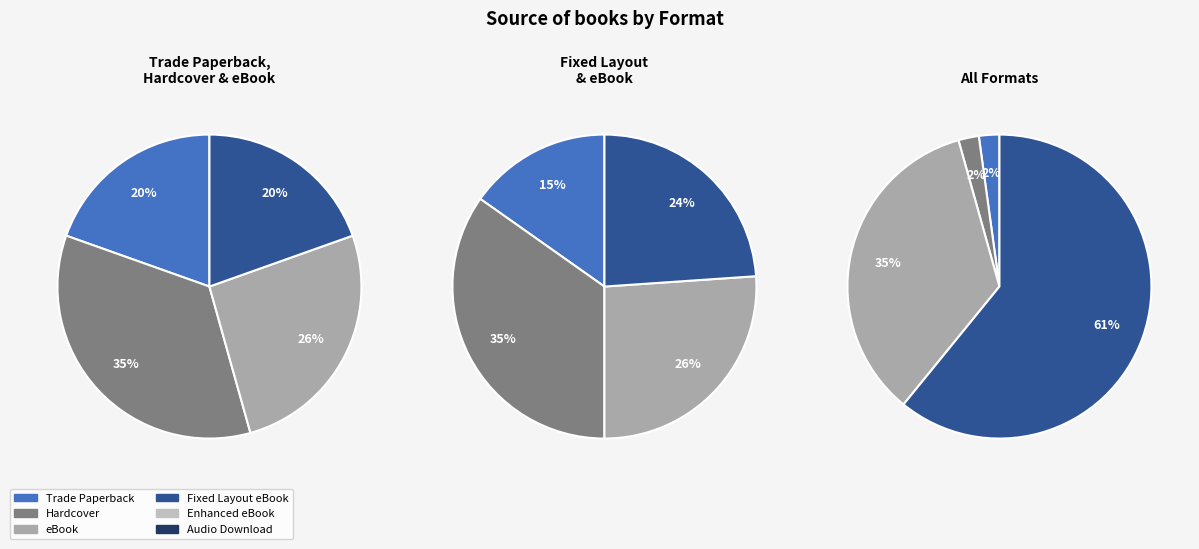

Does any single category account for the majority?

No